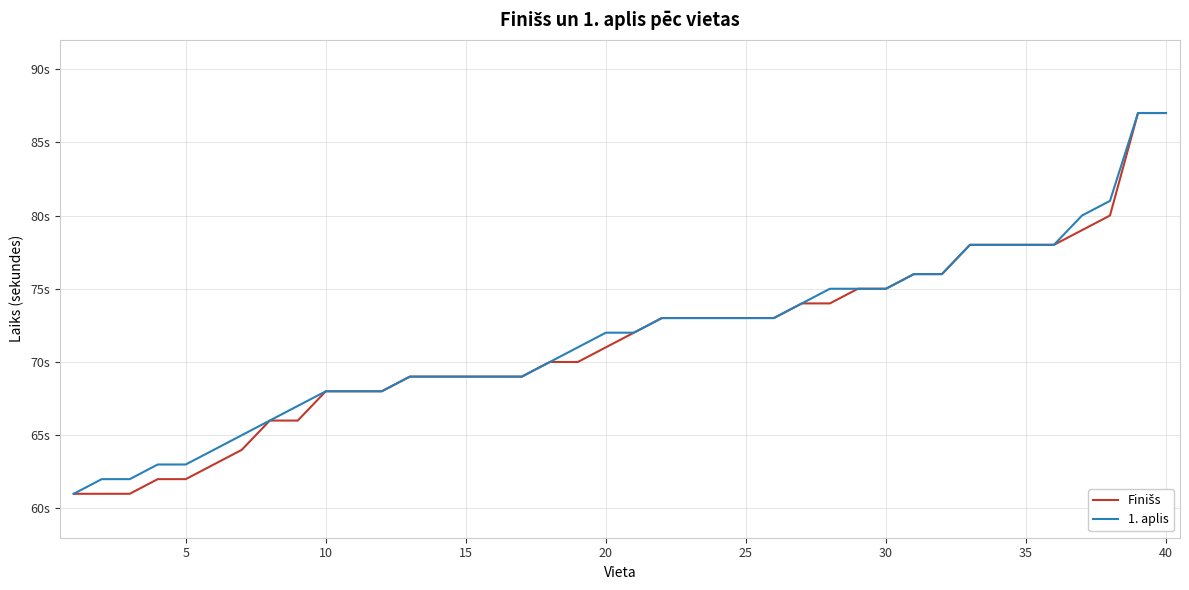

List the series in order of their overall mean, lowest first.

Finišs, 1. aplis